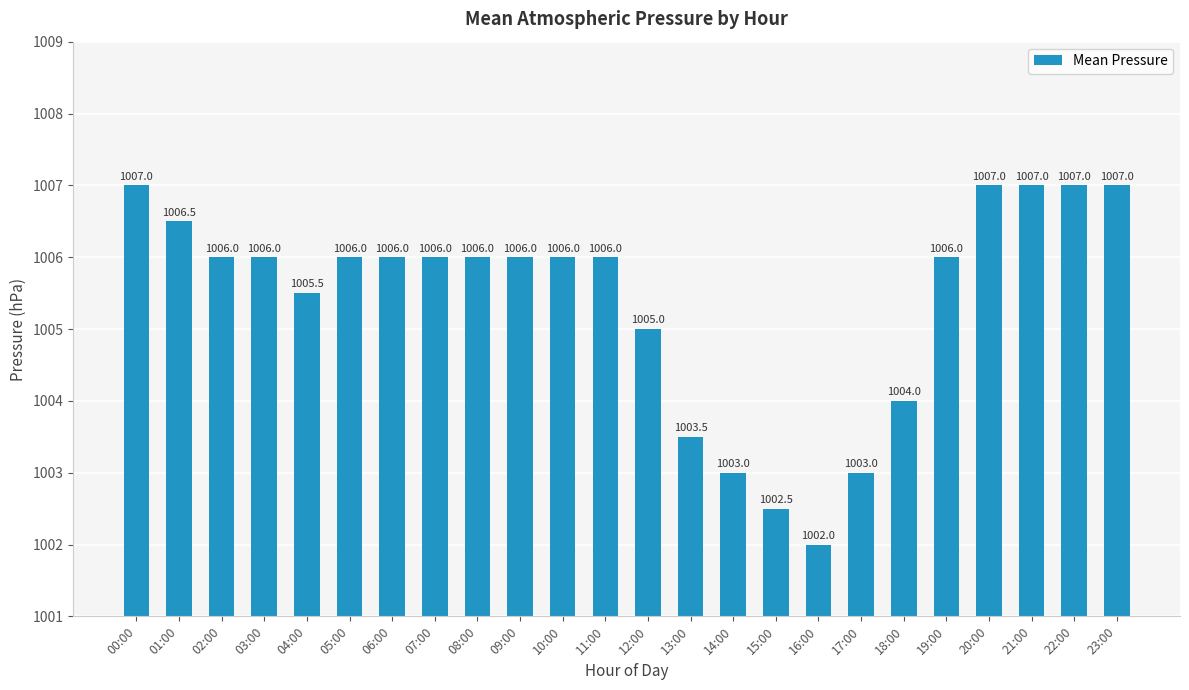

At which label does the data first exceed 1006?

00:00